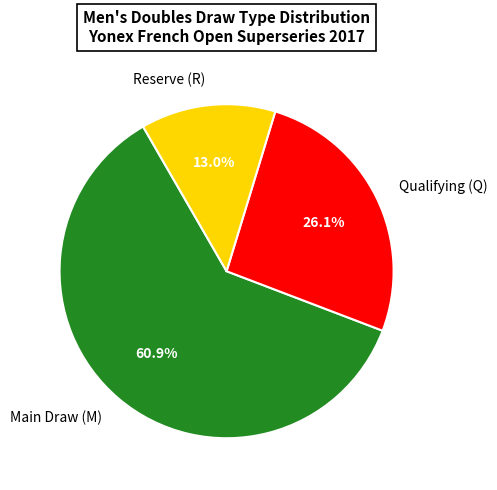

Rank the categories by value from highest to lowest.

Main Draw (M), Qualifying (Q), Reserve (R)